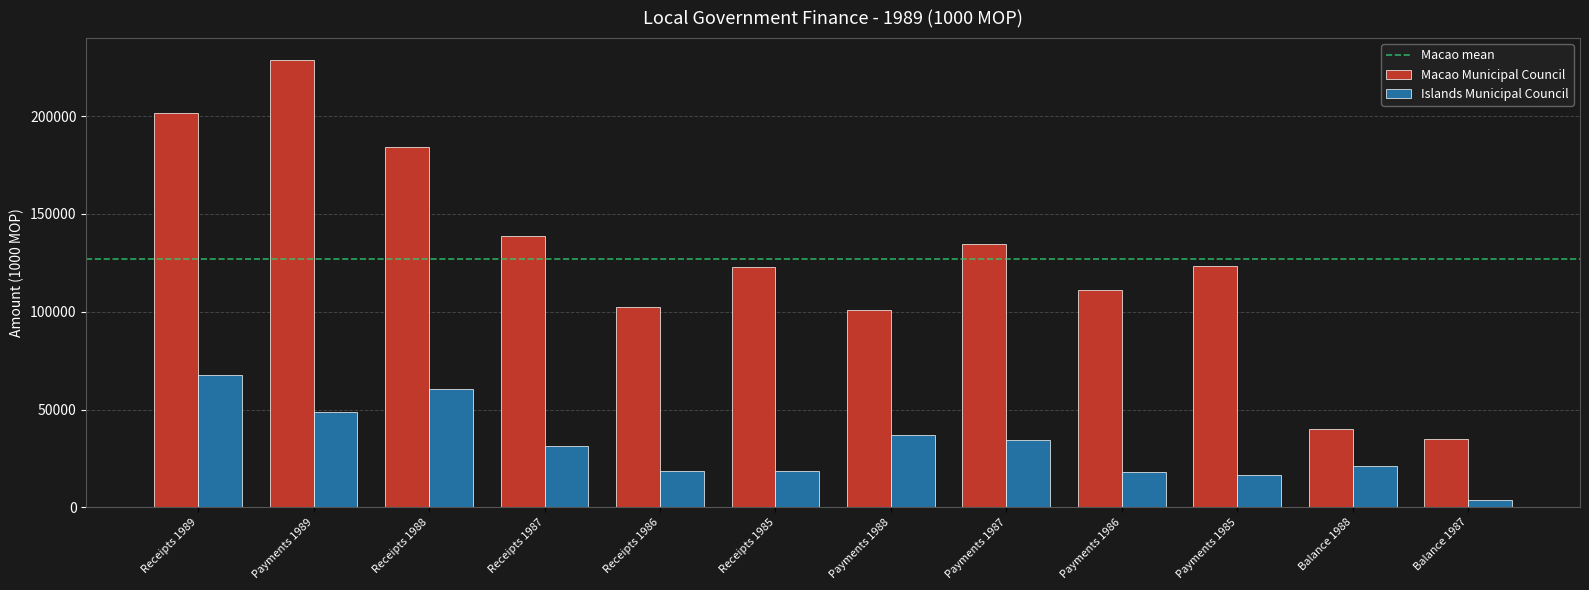

What is the greatest value displayed?

228521